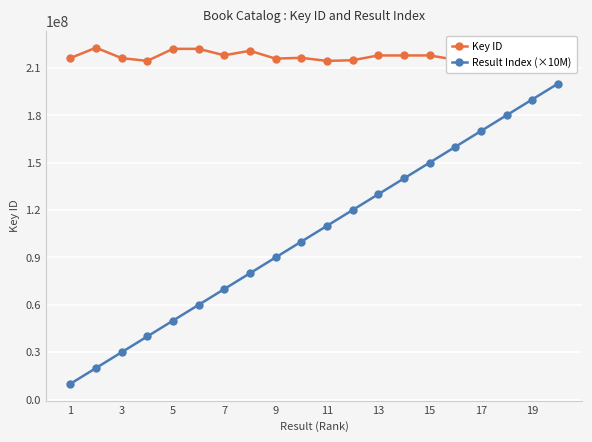

At how many categories does at least one series exceed 32534394?

20